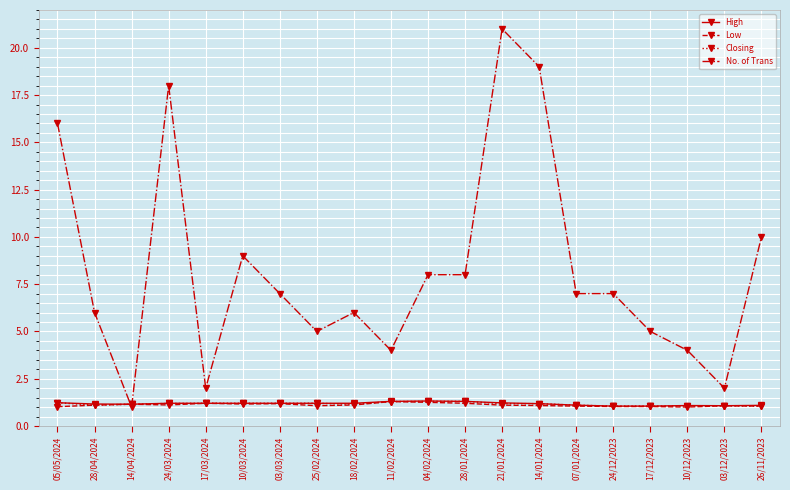

The No. of Trans series shows 9.0 at 10/03/2024. True or false?

True